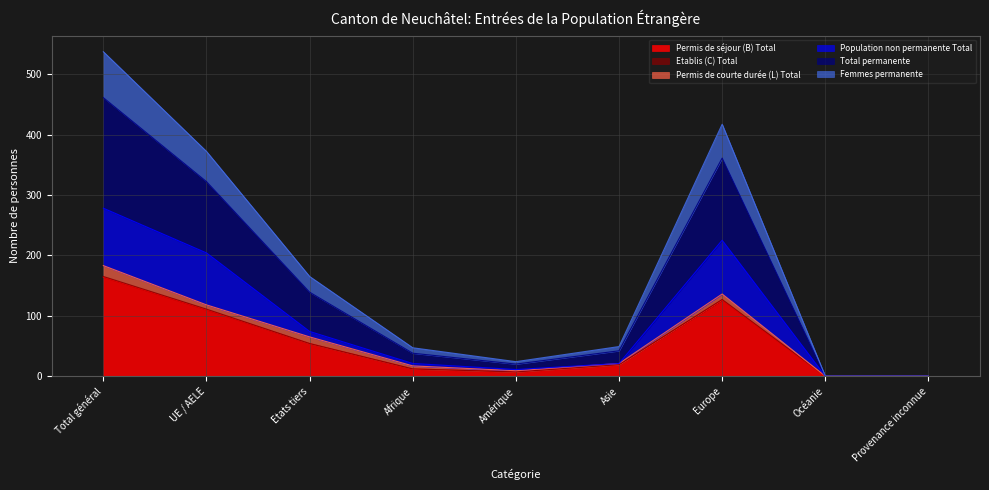

How many lines are shown in the chart?

6